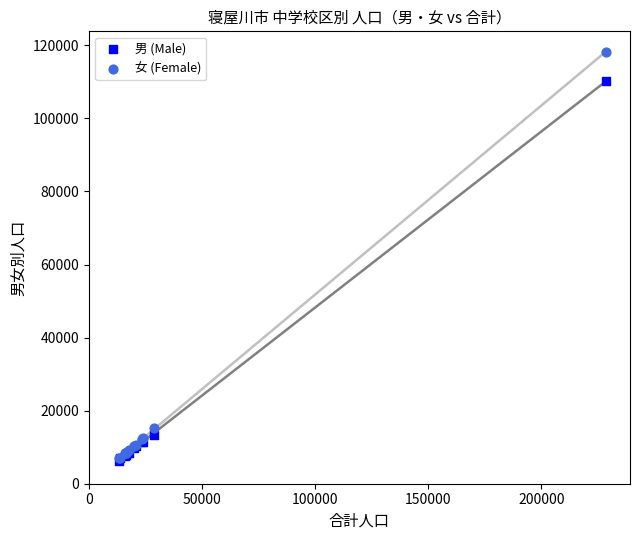

In the 男 (Male) series, what Y value is closest to 58232?

13453